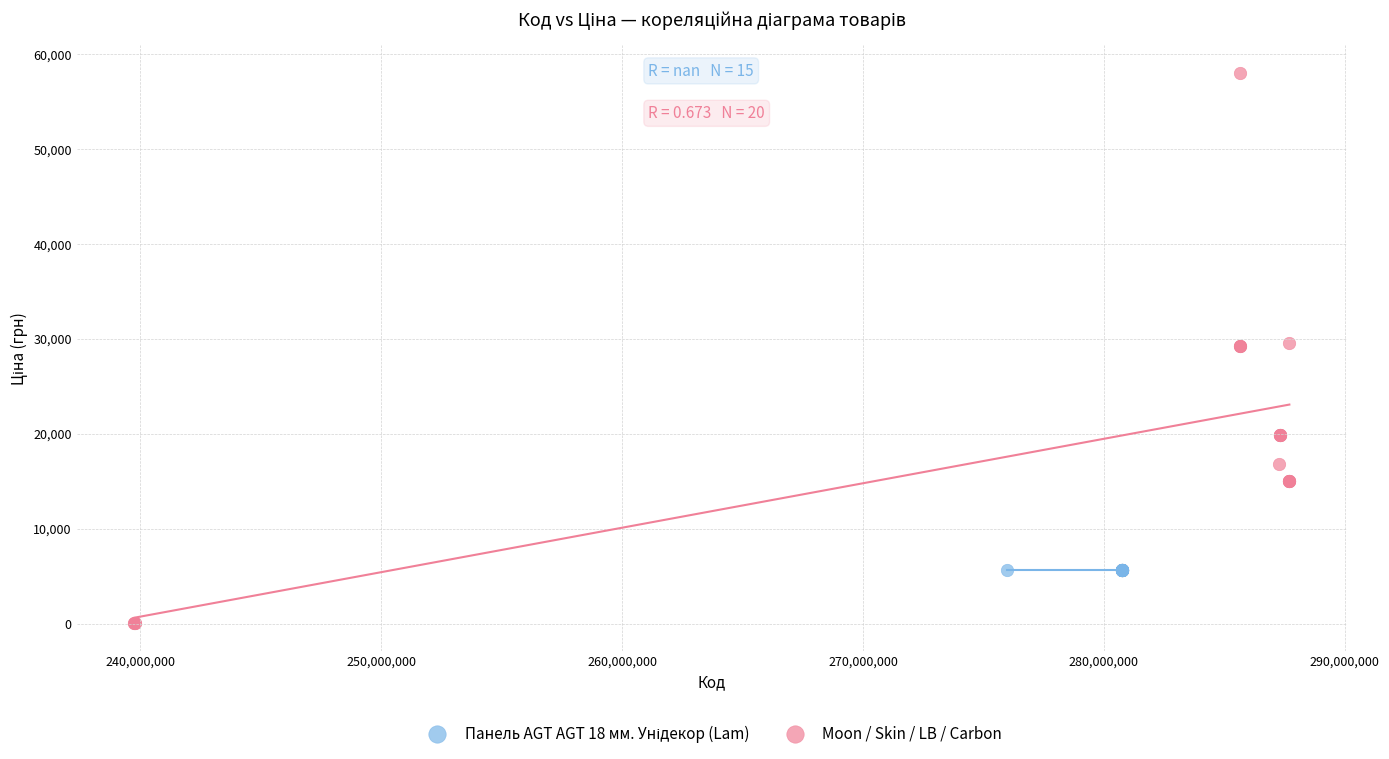

Which series contains the lowest Y value?

Moon / Skin / LB / Carbon